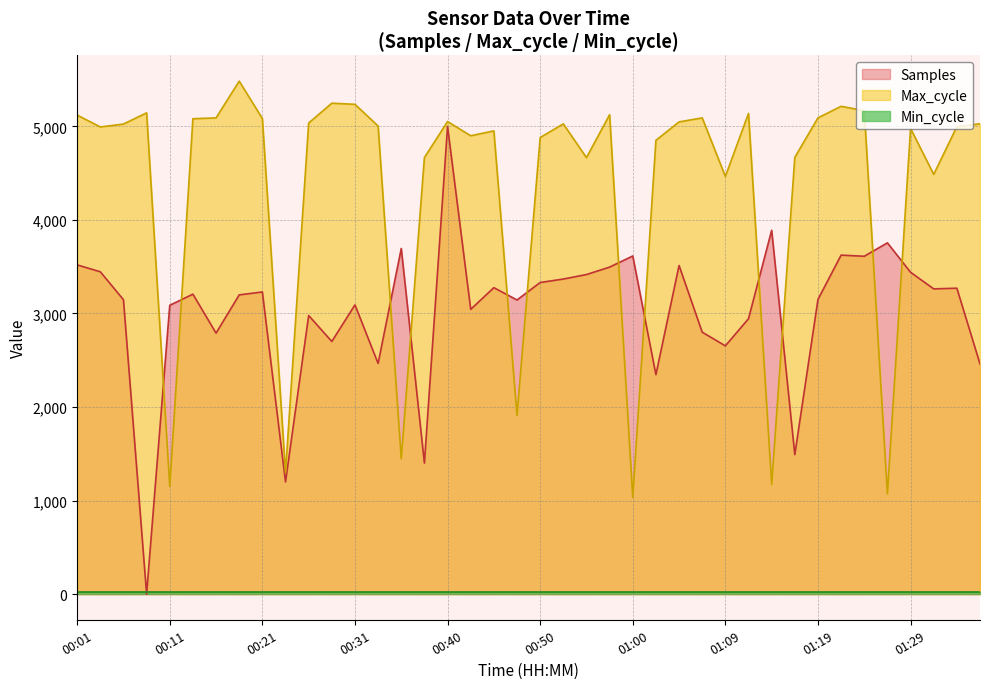

What is the difference between the second highest and minimum values in the Samples series?

3889.6